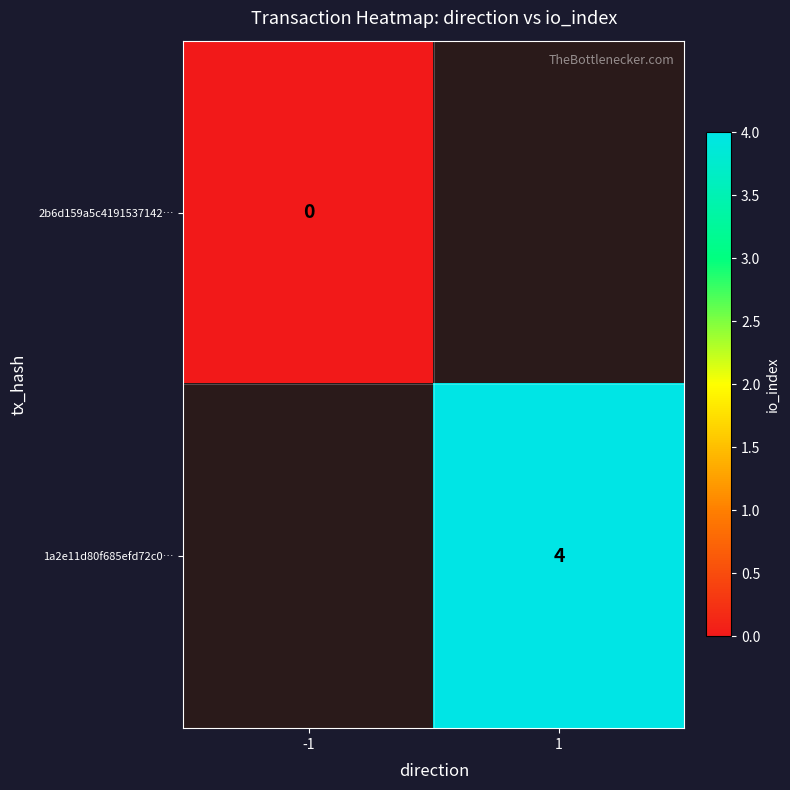

The 1a2e11d80f685efd72c0… series shows 4 at 1. True or false?

True